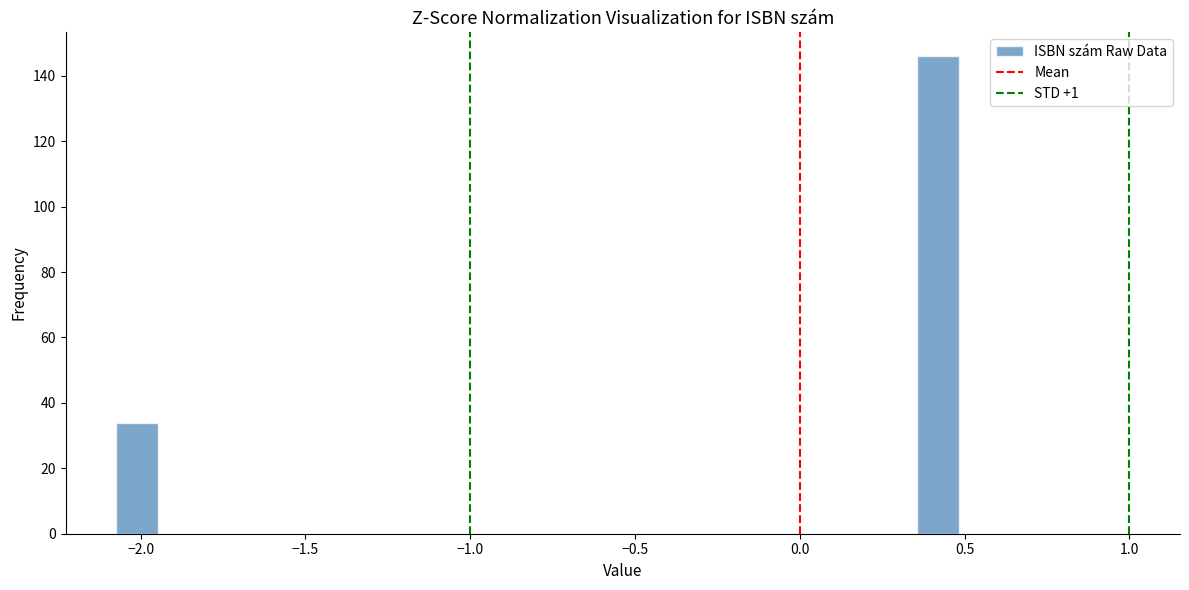

Around what value on the x-axis is the tallest bar? Give the approximate position of its centre, as read against the axis.

0.40